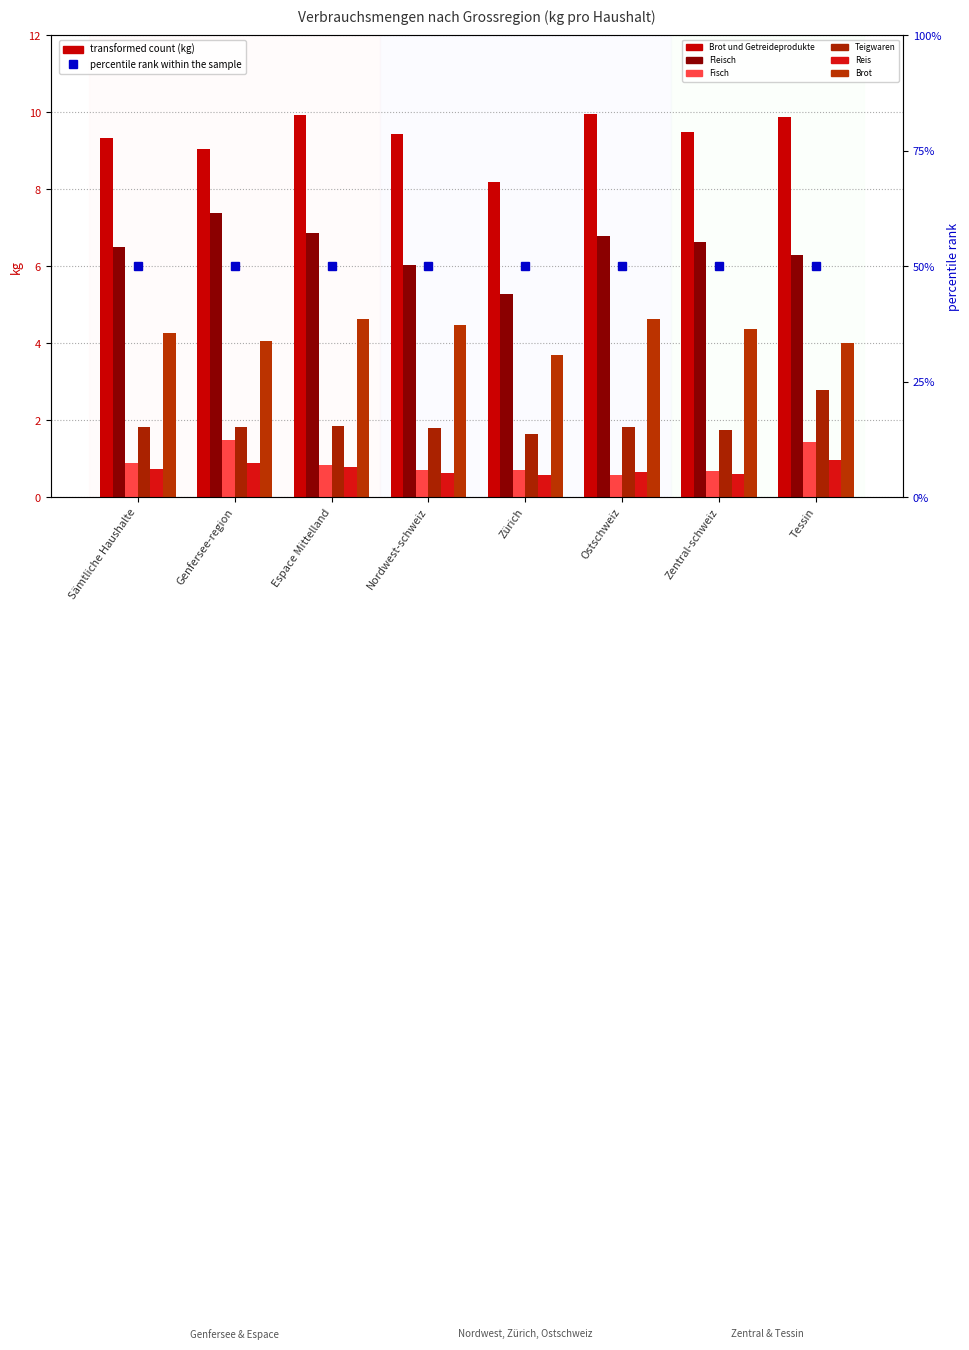

What is the average value of the Brot und Getreideprodukte series?

9.4